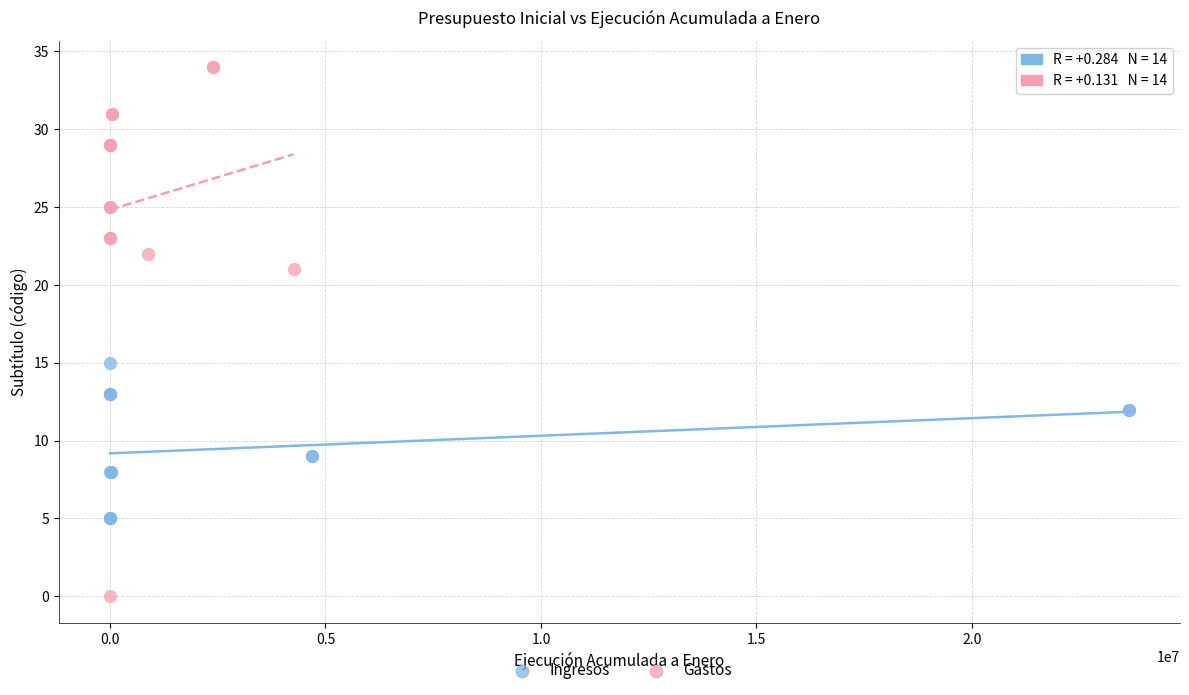

Which series contains the highest Y value?

Gastos